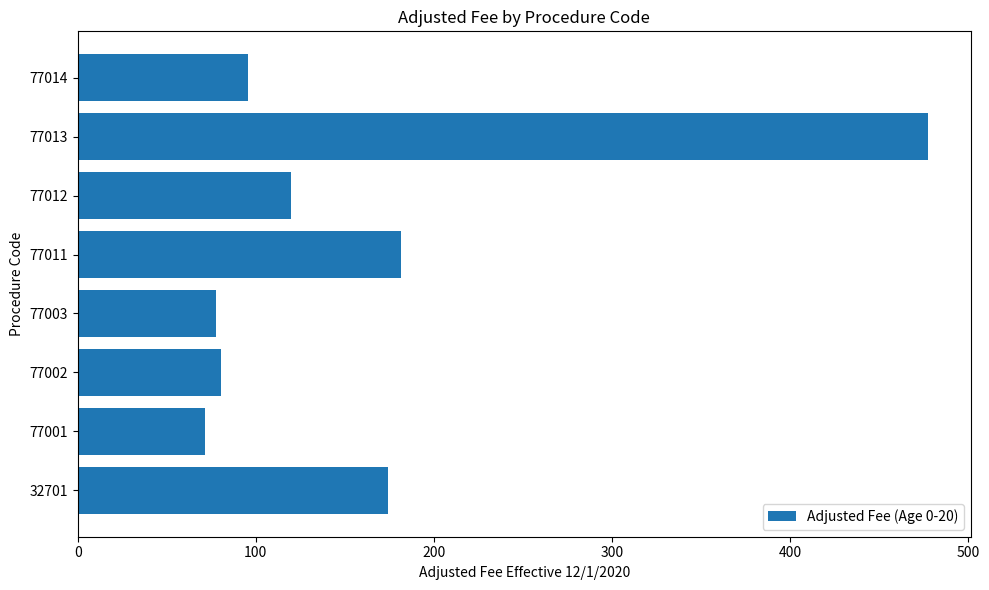

Is it true that the value at 32701 is 174.3?

True